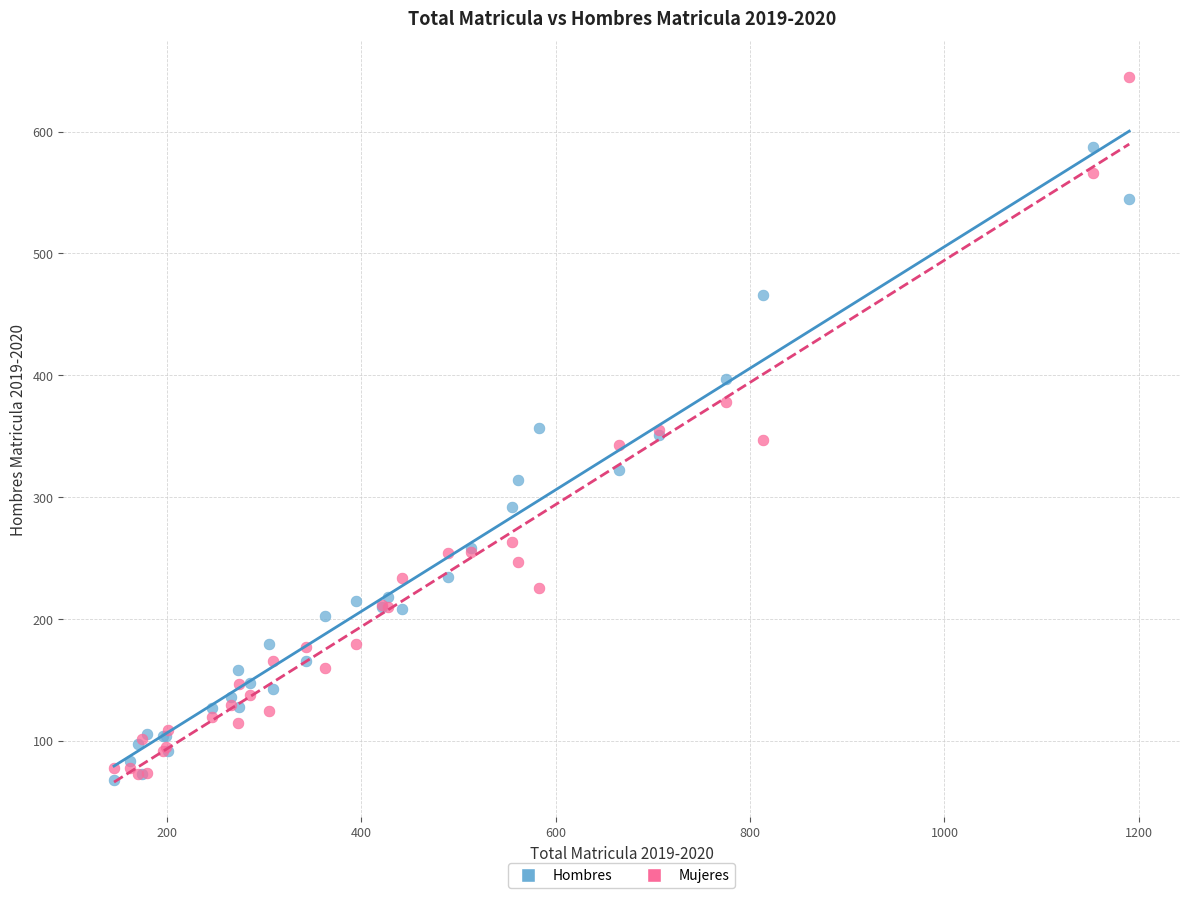

Which series has the largest Y range (max minus min)?

Mujeres